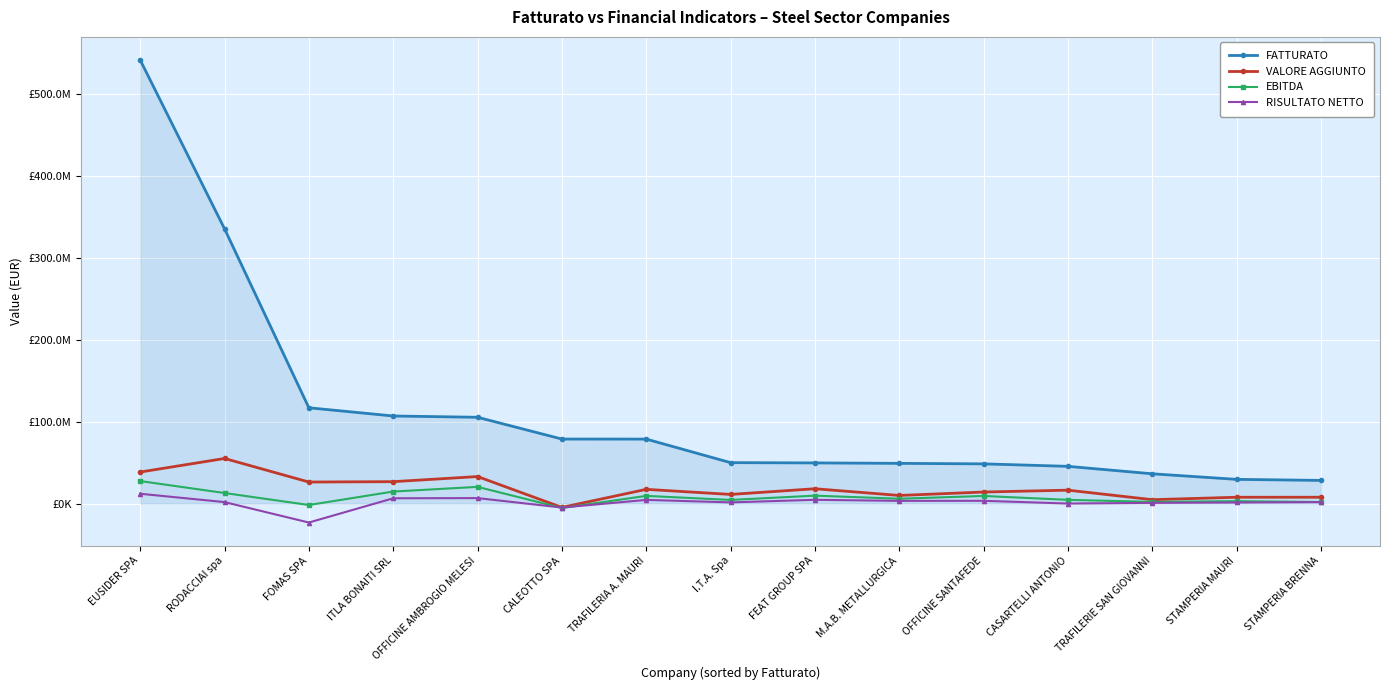

At which label does VALORE AGGIUNTO reach its peak?

RODACCIAI spa